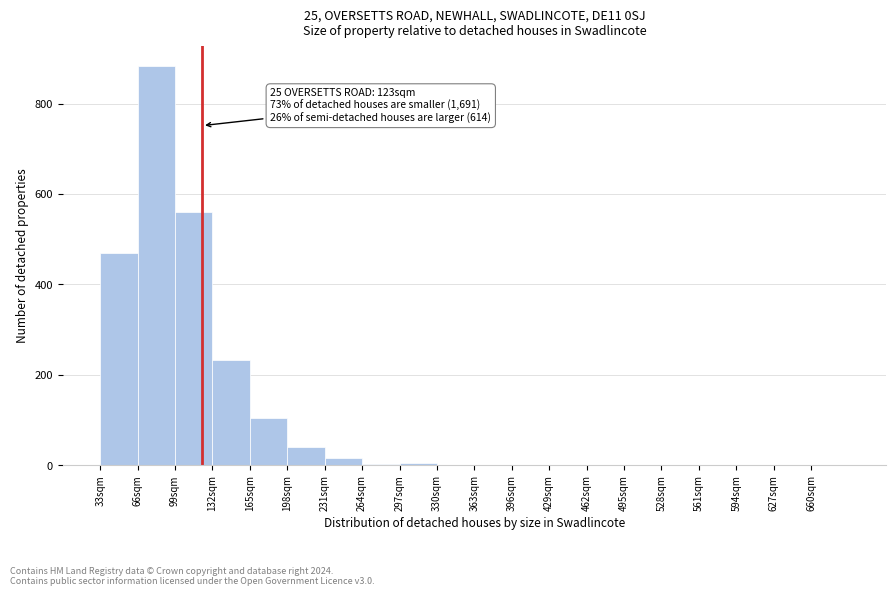

Over which range of the x-axis is the bar tallest?

66 to 99